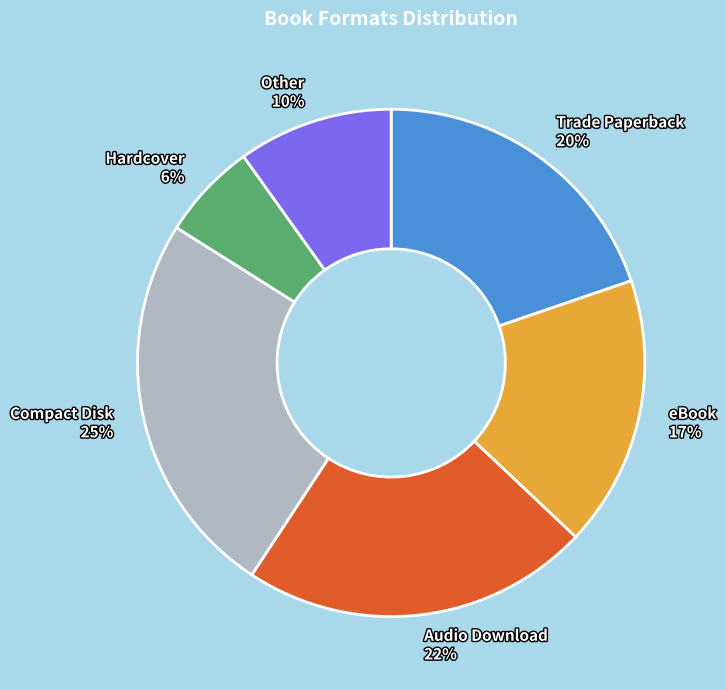

Combined, do Trade Paperback and Hardcover account for over 50%?

No